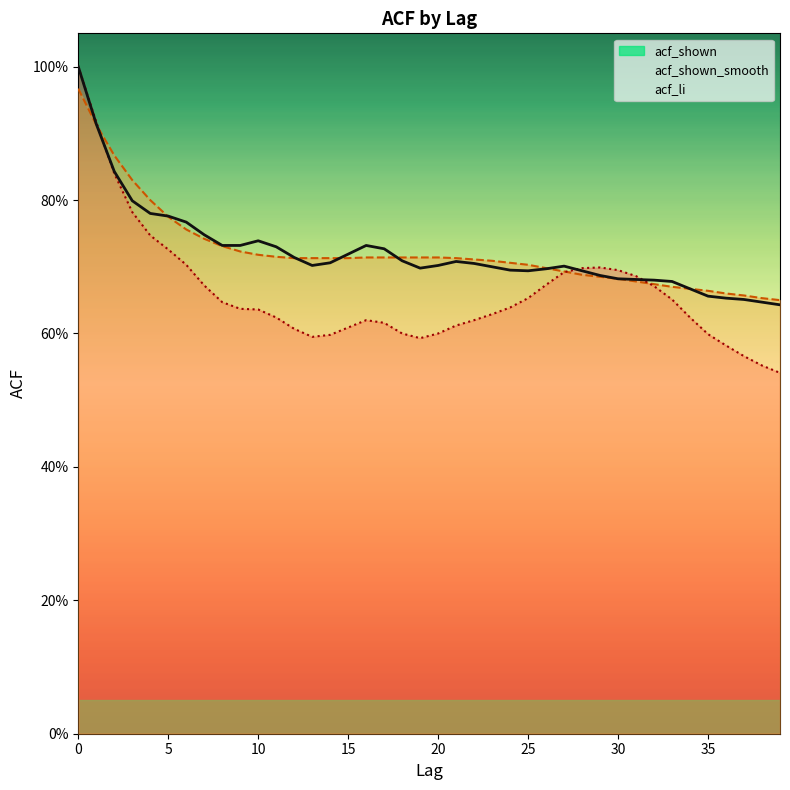

How many intersections are there between acf_shown and acf_shown_smooth?

6